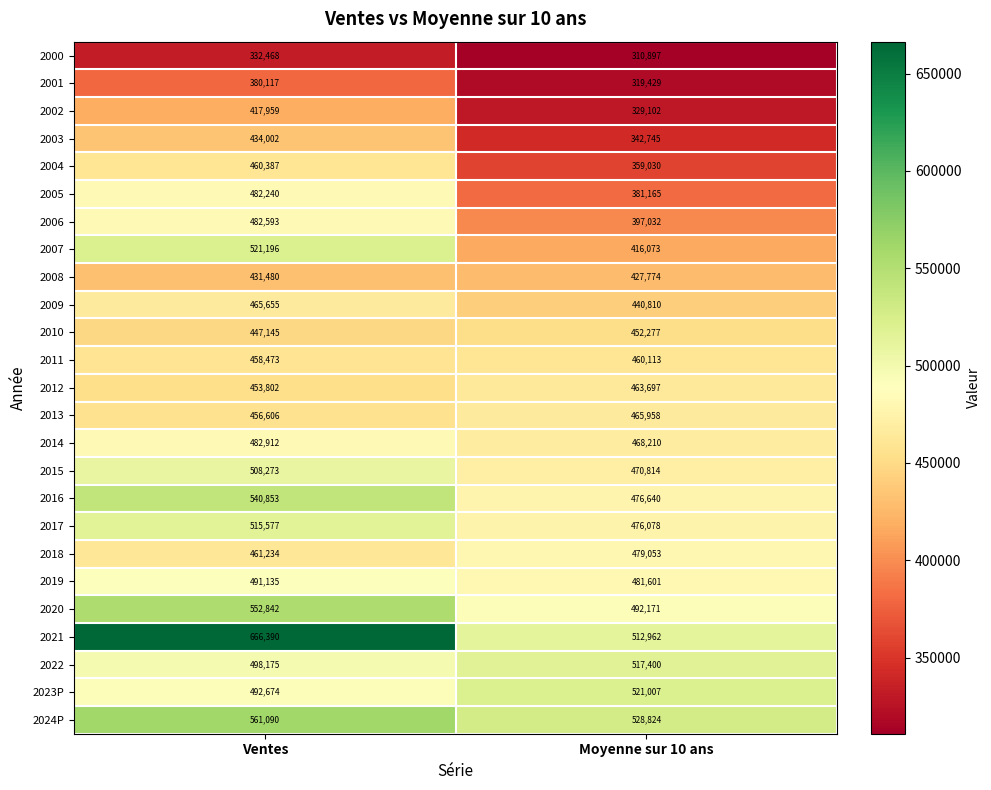

What is the spread (max minus min) of values at Moyenne sur 10 ans?

217927